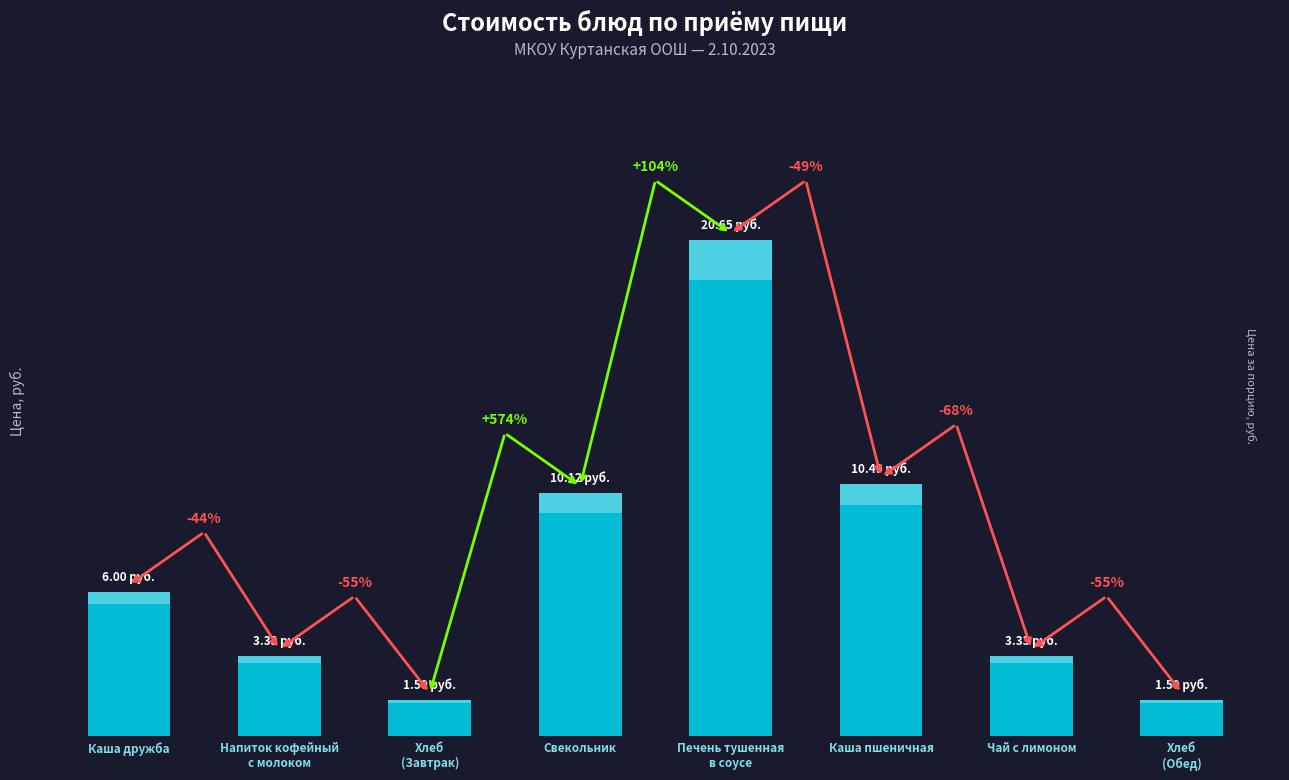

Rank the categories by value from lowest to highest.

Хлеб
(Завтрак), Хлеб
(Обед), Напиток кофейный
с молоком, Чай с лимоном, Каша дружба, Свекольник, Каша пшеничная, Печень тушенная
в соусе